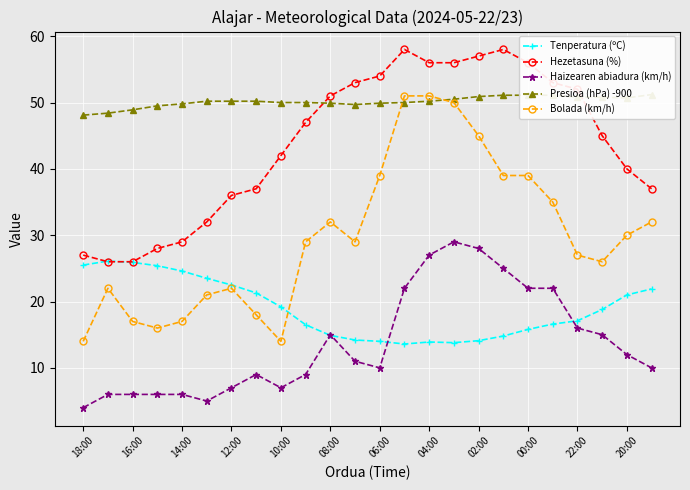

Reading right to left, list all the values displayed in this chart.

Tenperatura (ºC): 21.9	21.0	18.8	17.1	16.6	15.8	14.8	14.1	13.8	13.9	13.6	14.0	14.2	14.9	16.5	19.2	21.3	22.5	23.5	24.6	25.4	25.9	26.1	25.5
Hezetasuna (%): 37.0	40.0	45.0	52.0	53.0	56.0	58.0	57.0	56.0	56.0	58.0	54.0	53.0	51.0	47.0	42.0	37.0	36.0	32.0	29.0	28.0	26.0	26.0	27.0
Haizearen abiadura (km/h): 10.0	12.0	15.0	16.0	22.0	22.0	25.0	28.0	29.0	27.0	22.0	10.0	11.0	15.0	9.0	7.0	9.0	7.0	5.0	6.0	6.0	6.0	6.0	4.0
Presioa (hPa) -900: 51.2	50.7	50.8	50.8	51.1	51.1	51.1	50.9	50.5	50.2	50.0	49.9	49.7	49.9	50.0	50.0	50.2	50.2	50.2	49.8	49.5	48.9	48.4	48.1
Bolada (km/h): 32.0	30.0	26.0	27.0	35.0	39.0	39.0	45.0	50.0	51.0	51.0	39.0	29.0	32.0	29.0	14.0	18.0	22.0	21.0	17.0	16.0	17.0	22.0	14.0